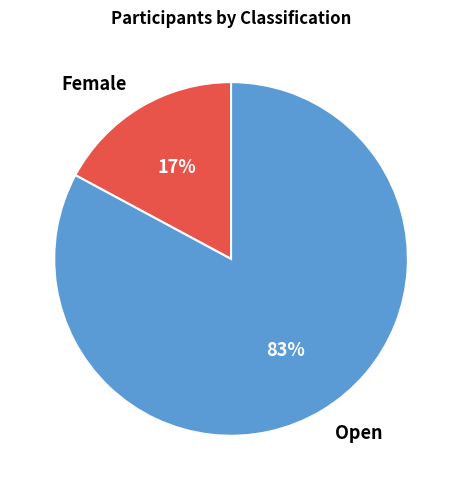

The Open slice represents 83% of the pie. True or false?

True